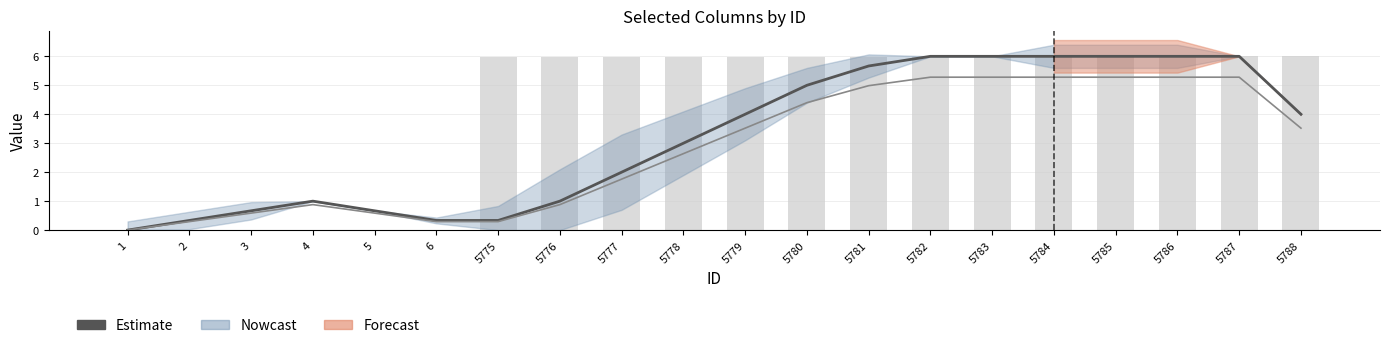

Reading right to left, list all the values displayed in this chart.

4.0	6.0	6.0	6.0	6.0	6.0	6.0	5.7	5.0	4.0	3.0	2.0	1.0	0.3	0.3	0.7	1.0	0.7	0.3	0.0